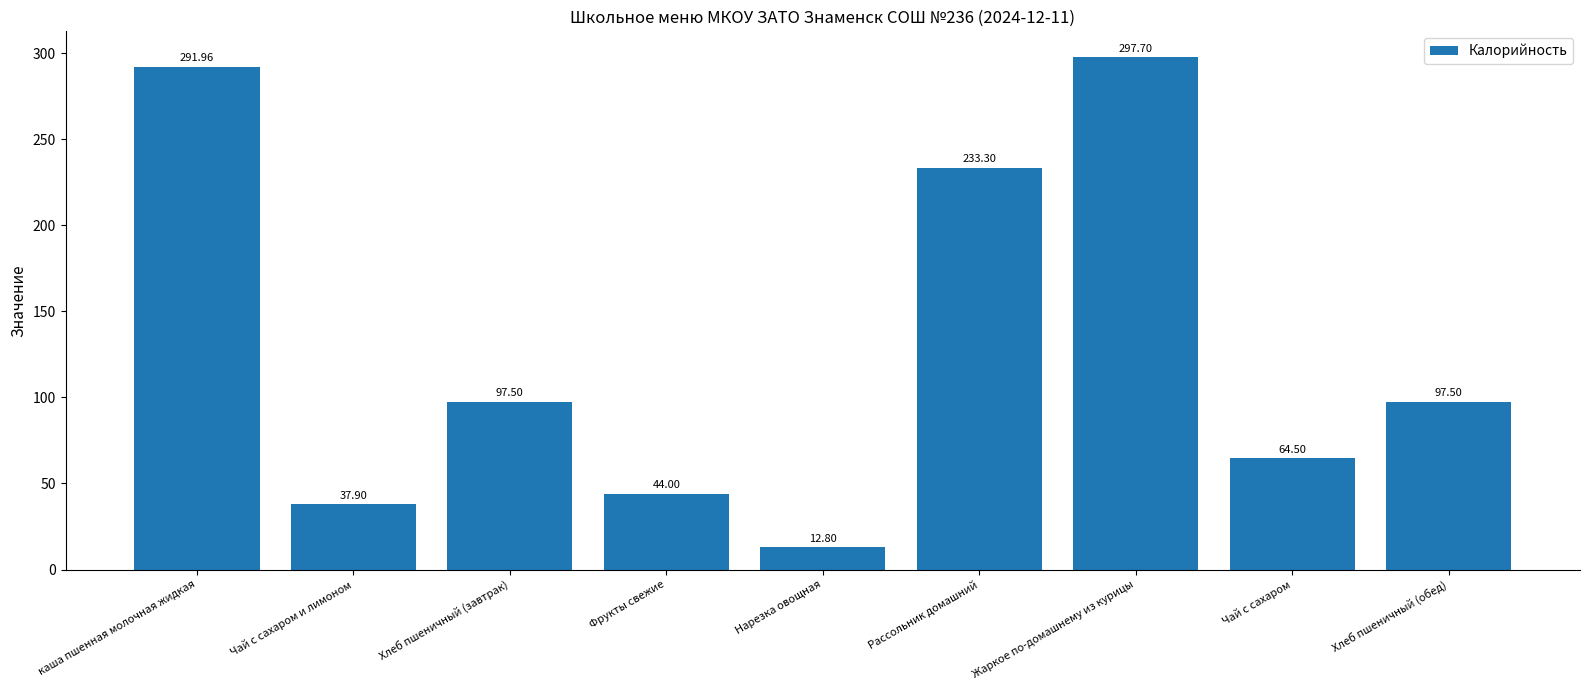

Reading right to left, transcribe all the data shown in this chart.

Хлеб пшеничный (обед)=97.5	Чай с сахаром=64.5	Жаркое по-домашнему из курицы=297.7	Рассольник домашний=233.3	Нарезка овощная=12.8	Фрукты свежие=44.0	Хлеб пшеничный (завтрак)=97.5	Чай с сахаром и лимоном=37.9	каша пшенная молочная жидкая=292.0